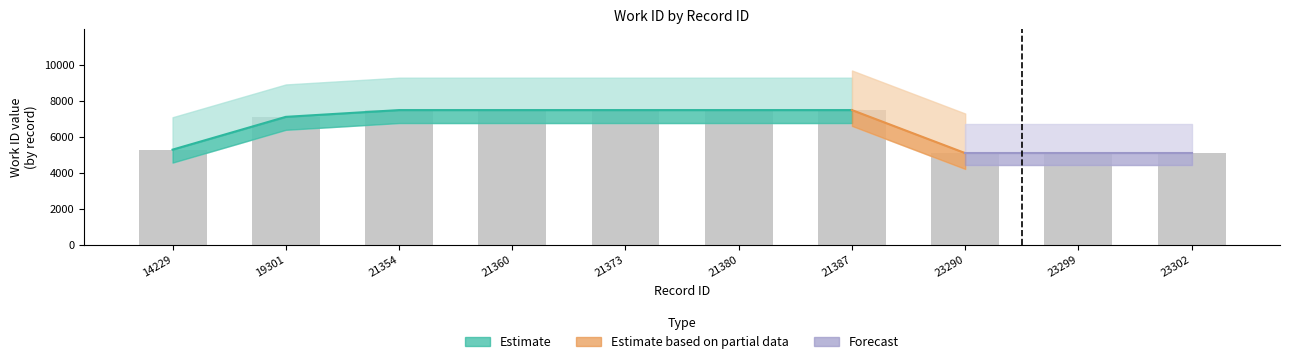

What is the difference between the values at 21387 and 19301?

376